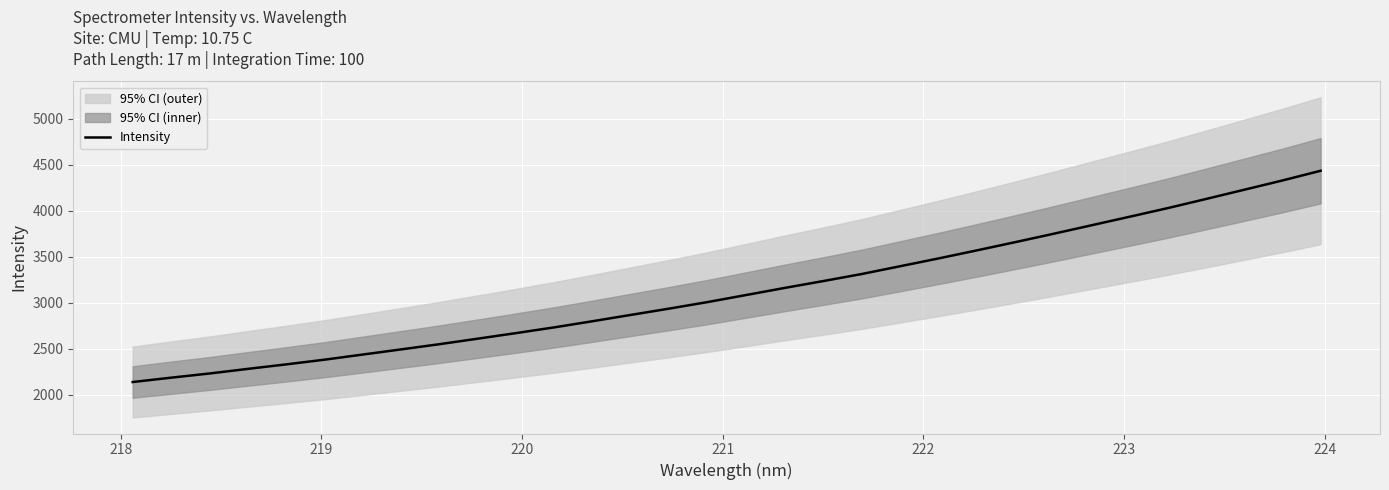

What is the lowest value of the Intensity series?

2140.5